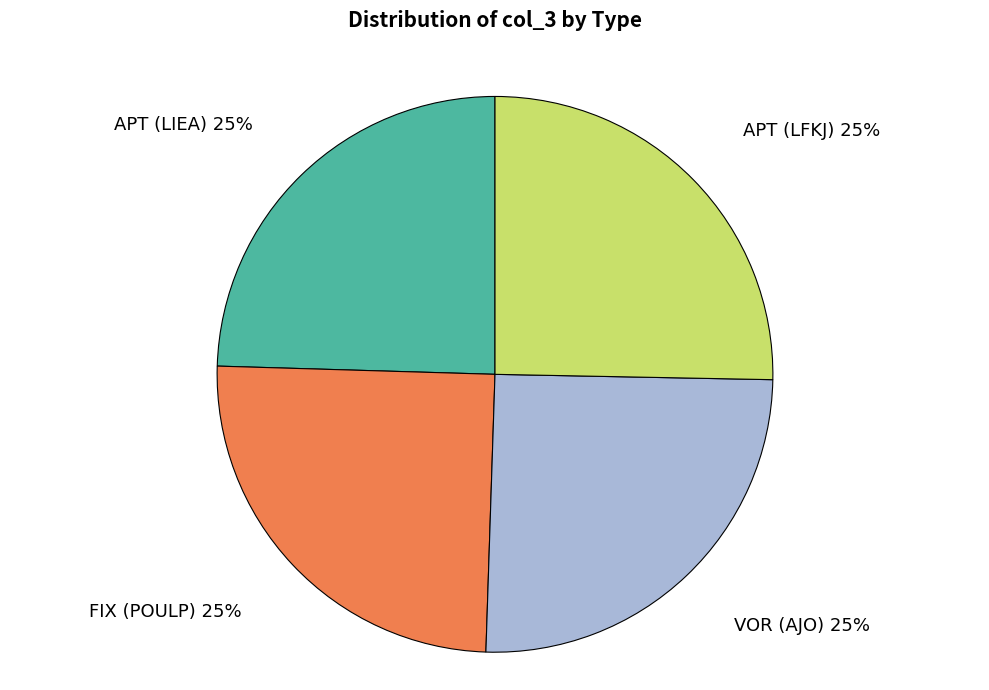

To the nearest percent, what is the average slice percentage?

25%